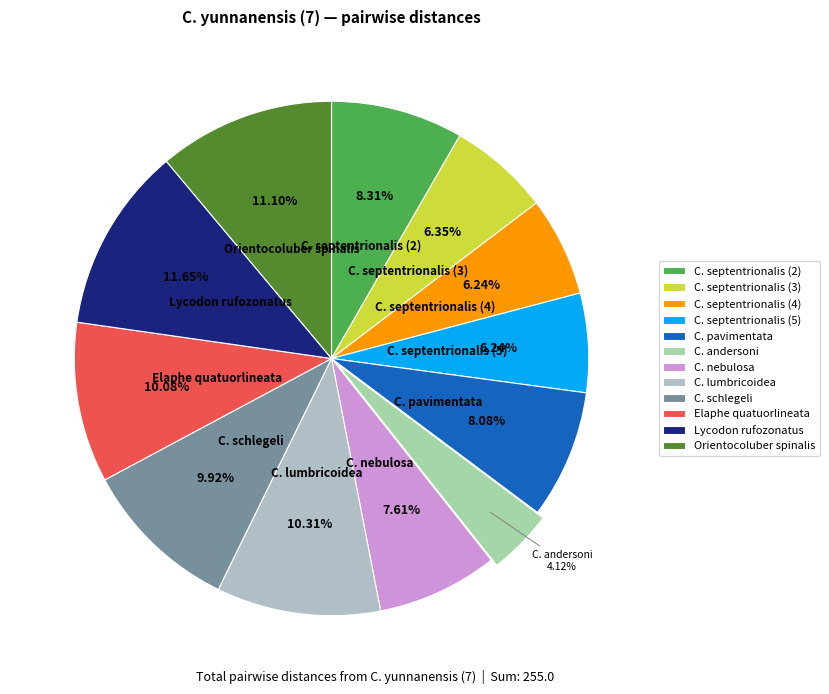

How many slices are in this pie chart?

12